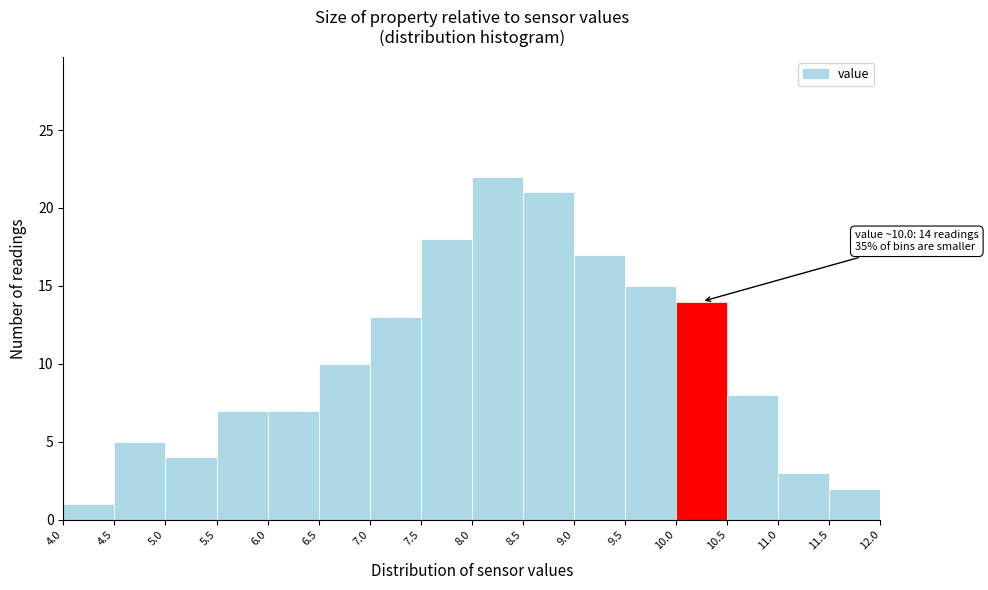

Over which range of the x-axis is the bar tallest?

8.0 to 8.5